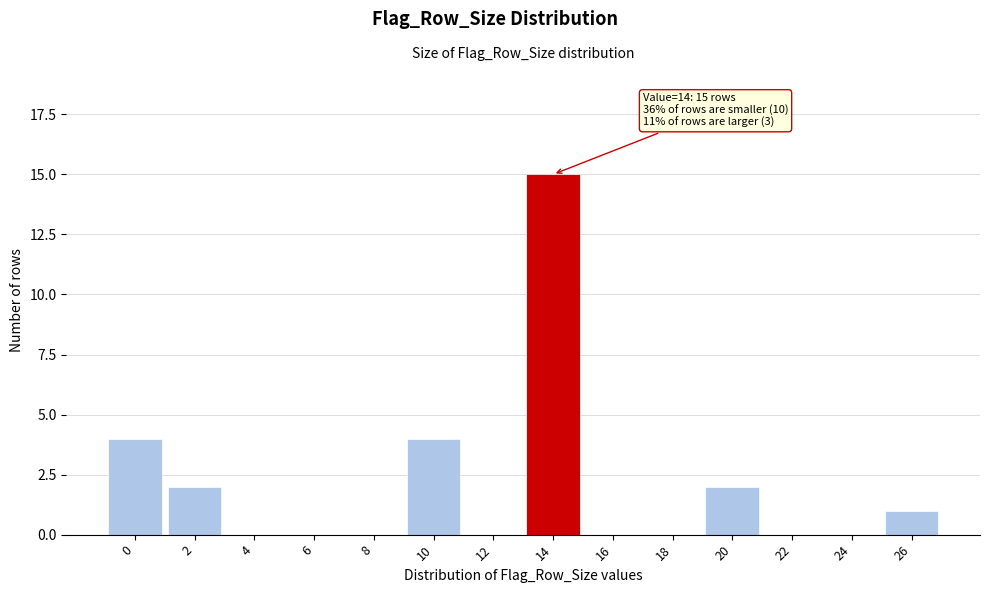

Reading left to right, transcribe all the data shown in this chart.

0=4	2=2	4=0	6=0	8=0	10=4	12=0	14=15	16=0	18=0	20=2	22=0	24=0	26=1